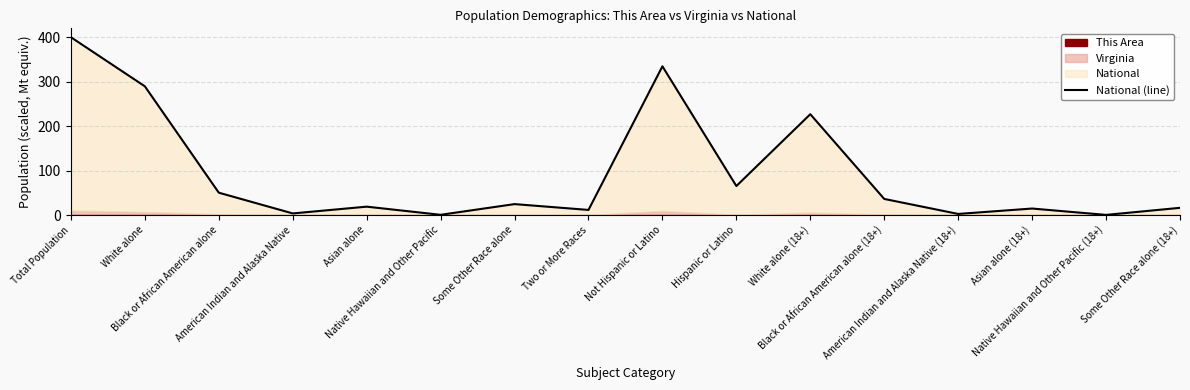

List the labels in order of value, smallest first.

Native Hawaiian and Other Pacific (18+), Native Hawaiian and Other Pacific, American Indian and Alaska Native (18+), American Indian and Alaska Native, Two or More Races, Asian alone (18+), Some Other Race alone (18+), Asian alone, Some Other Race alone, Black or African American alone (18+), Black or African American alone, Hispanic or Latino, White alone (18+), White alone, Not Hispanic or Latino, Total Population